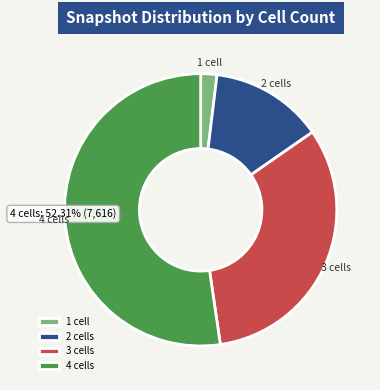

Approximately how many times larger is the value at 2 cells compared to 4 cells?

0.3